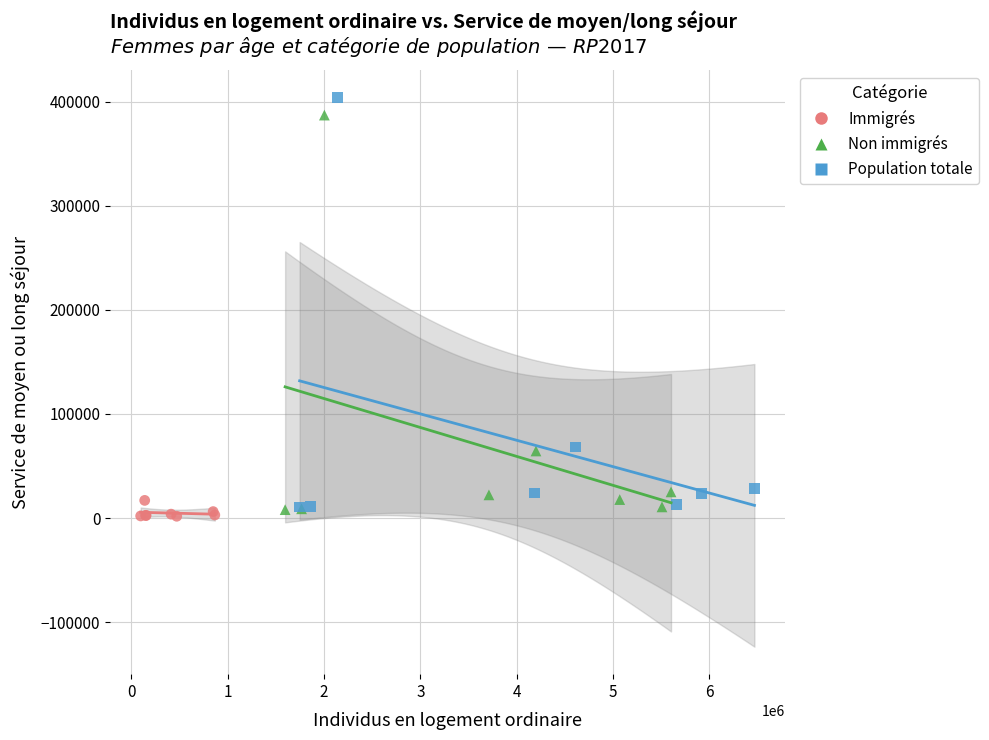

Which series has the largest Y range (max minus min)?

Population totale